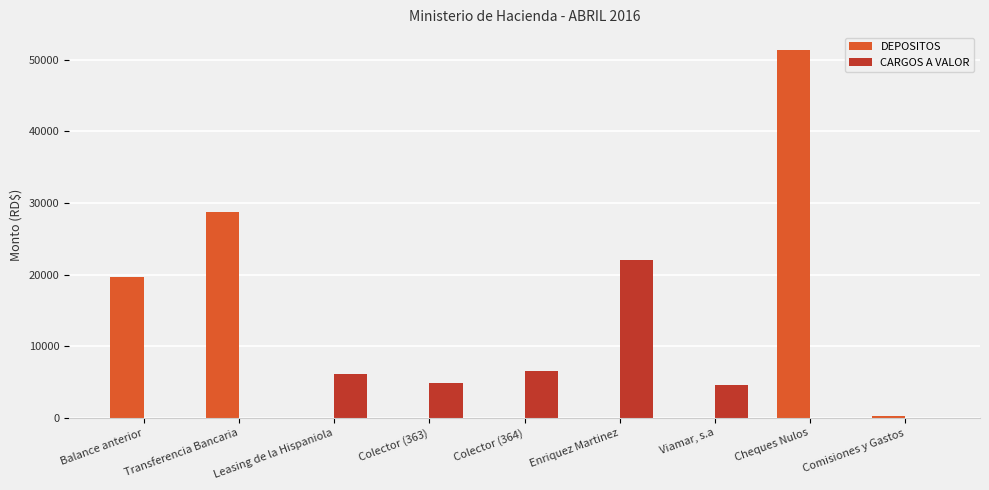

What is the highest value of the DEPOSITOS series?

51302.0